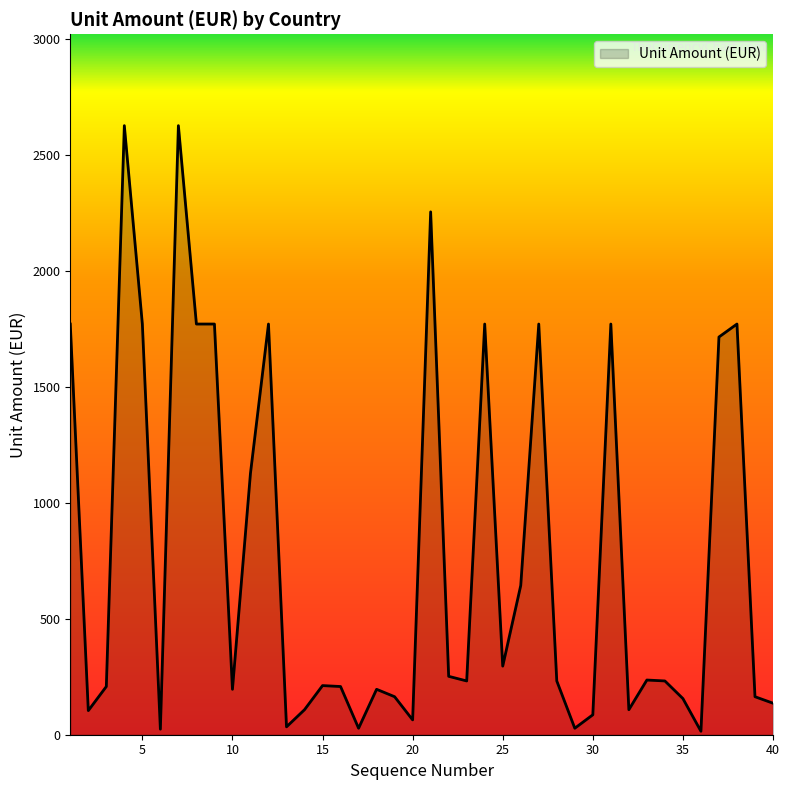

What is the difference between the maximum and minimum values?

2613